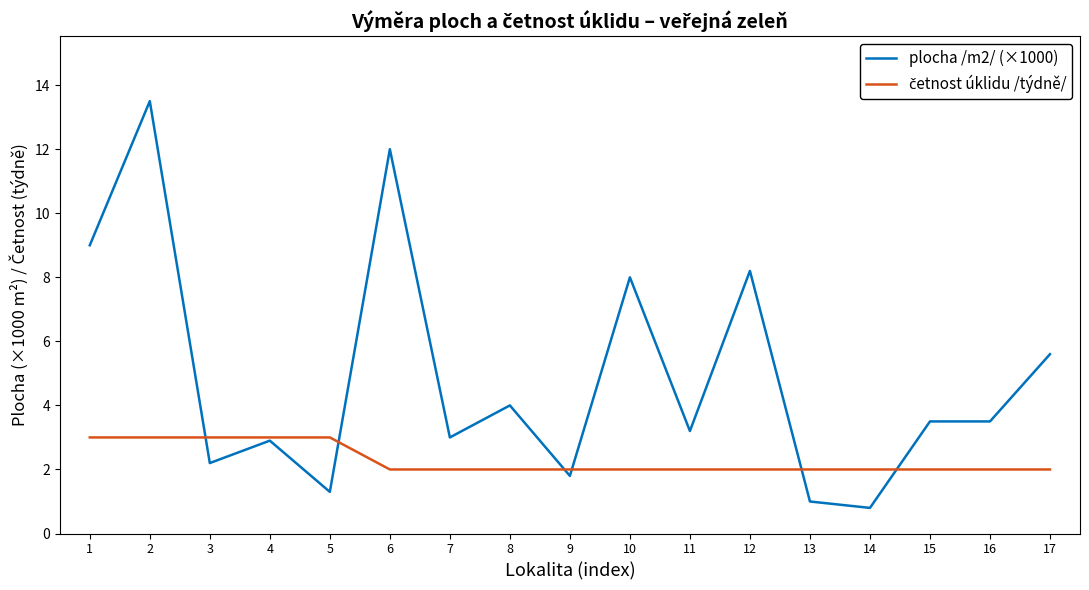

The value of plocha /m2/ (×1000) at 3 is 0.5. True or false?

False